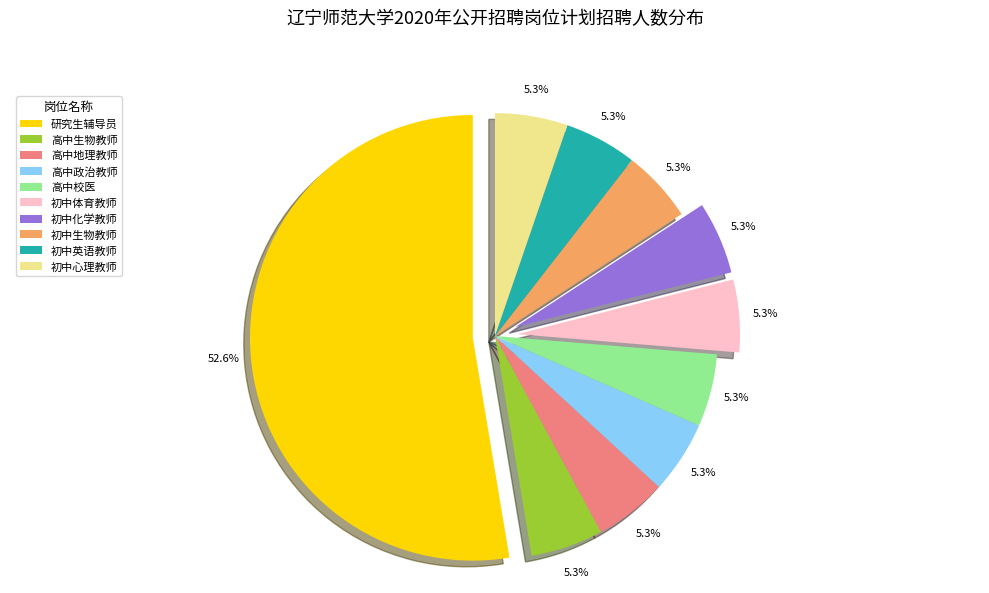

To the nearest percent, what is the difference between the largest and smallest slice percentages?

47%